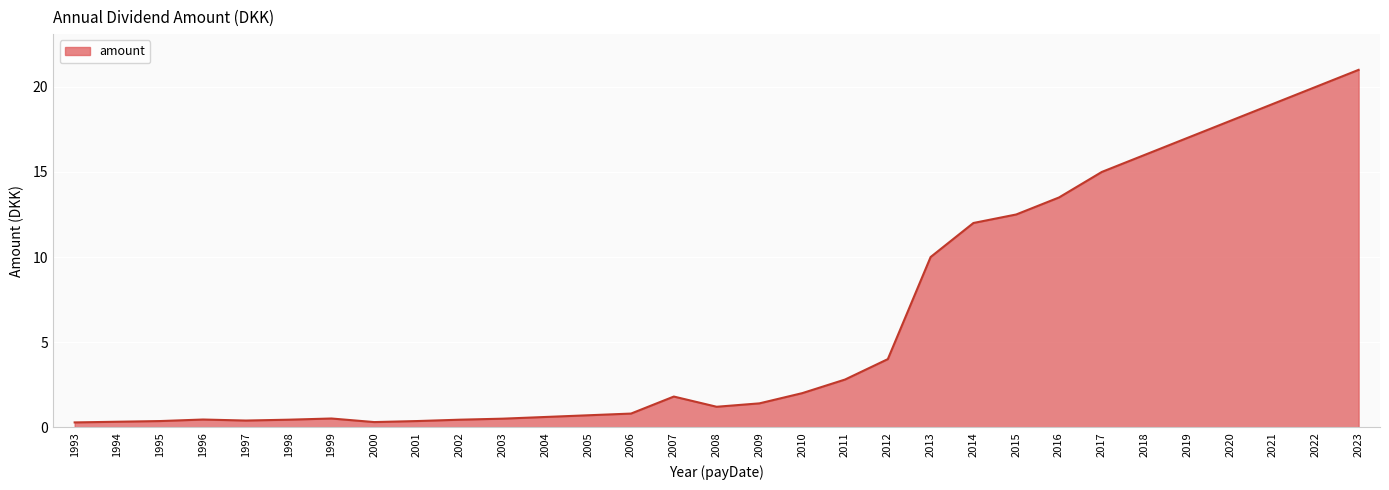

What is the average value?

6.2